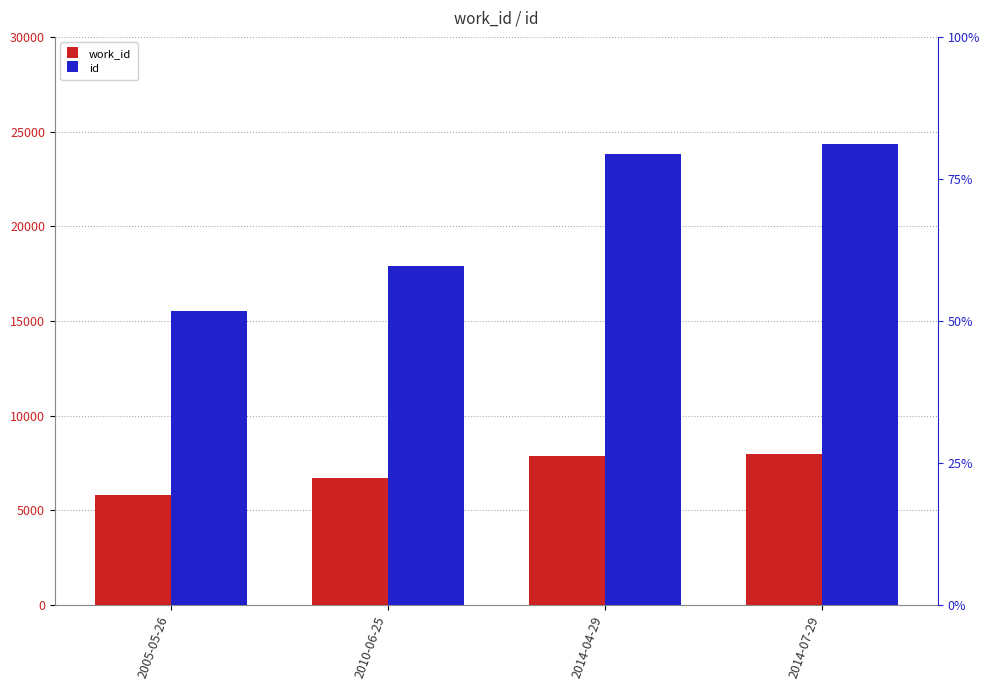

The id series shows 6676 at 2014-07-29. True or false?

False